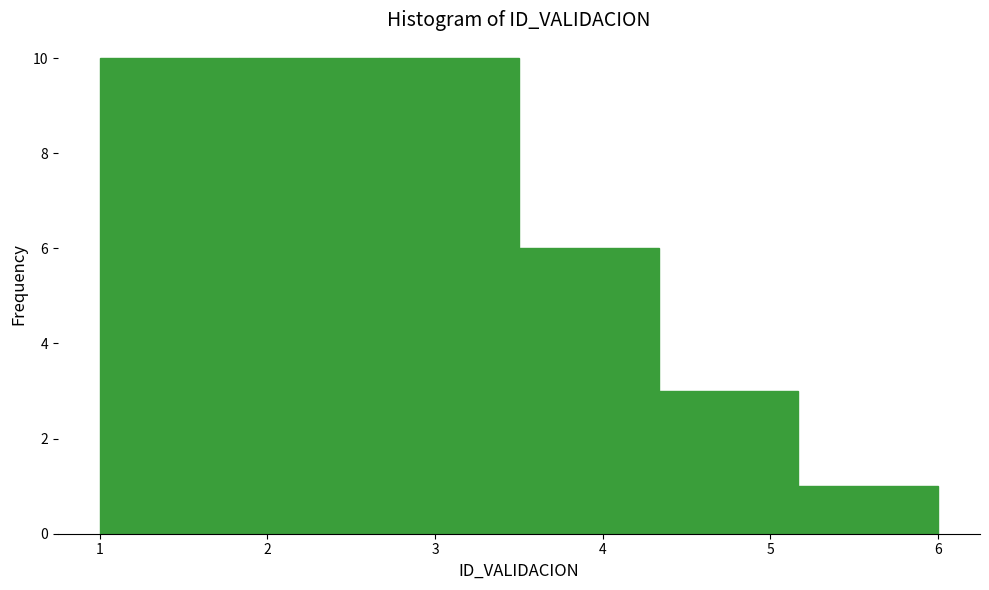

Reading left to right, list every bar in this chart as the range it spans on the x-axis followed by its height. Neither the bar edges nor the heights are printed on the chart, so give them approximately, as read against the axes.

1.0 to 1.8: 10
1.8 to 2.7: 10
2.7 to 3.5: 10
3.5 to 4.3: 6
4.3 to 5.2: 3
5.2 to 6.0: 1